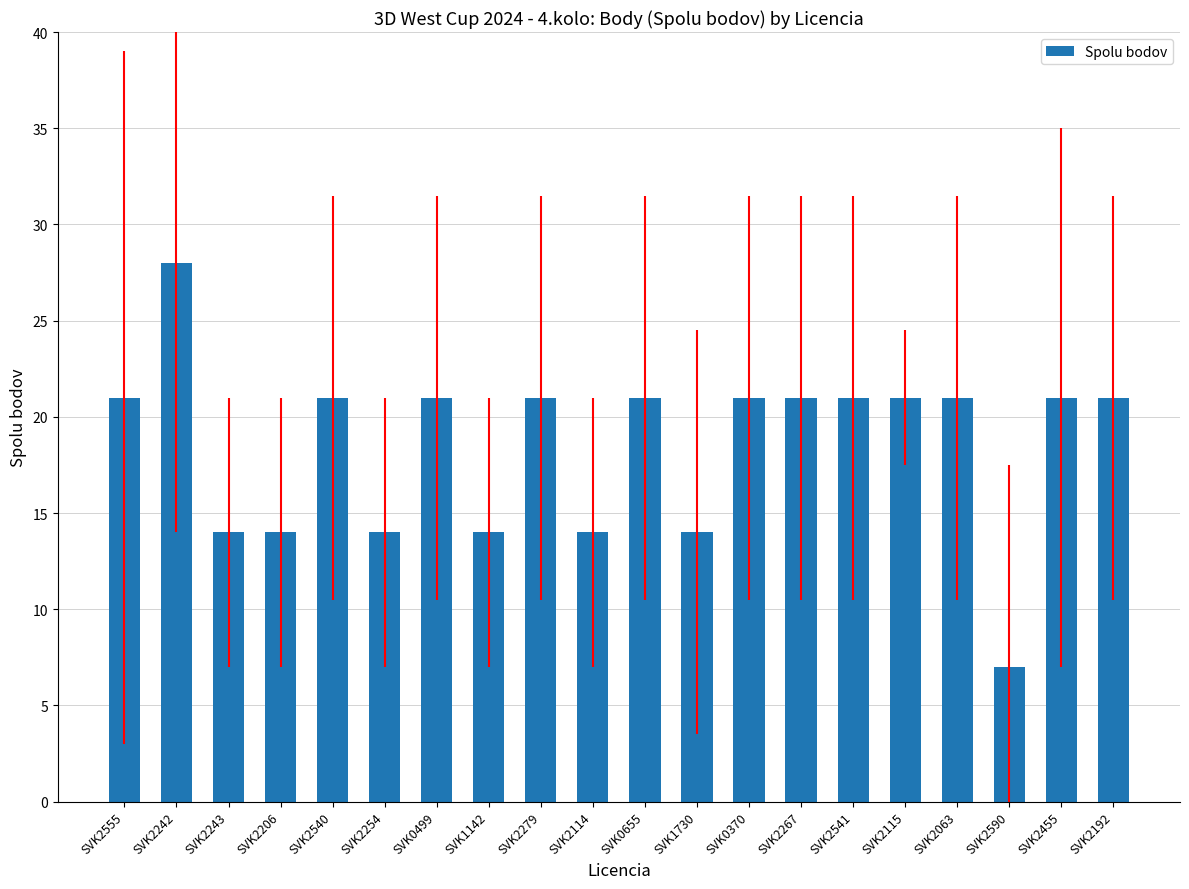

What is the change in value from SVK2555 to SVK2243?

-7